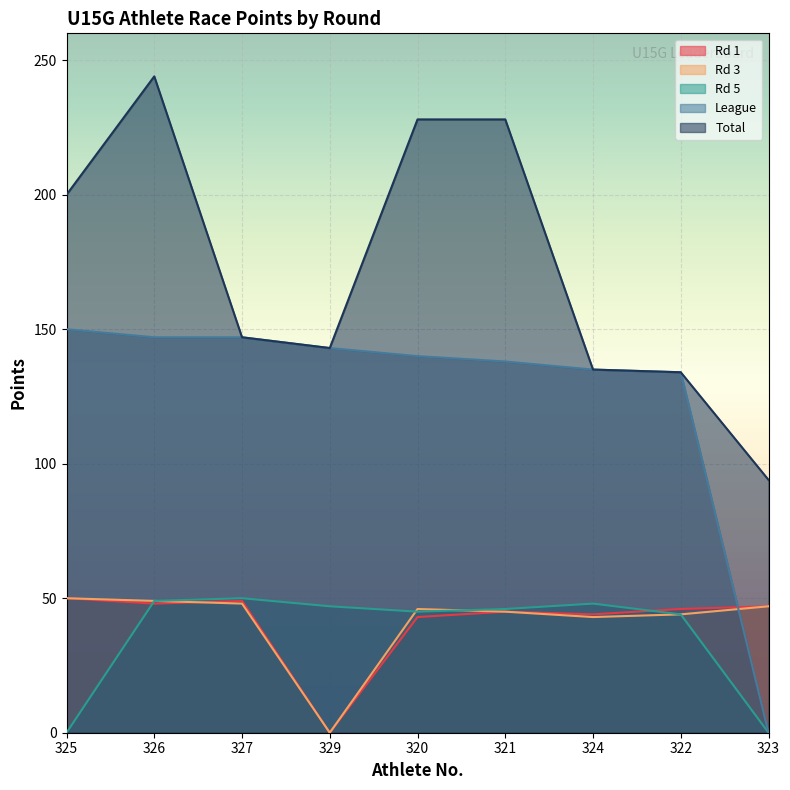

True or false: League has a value of 30 at 329.

False